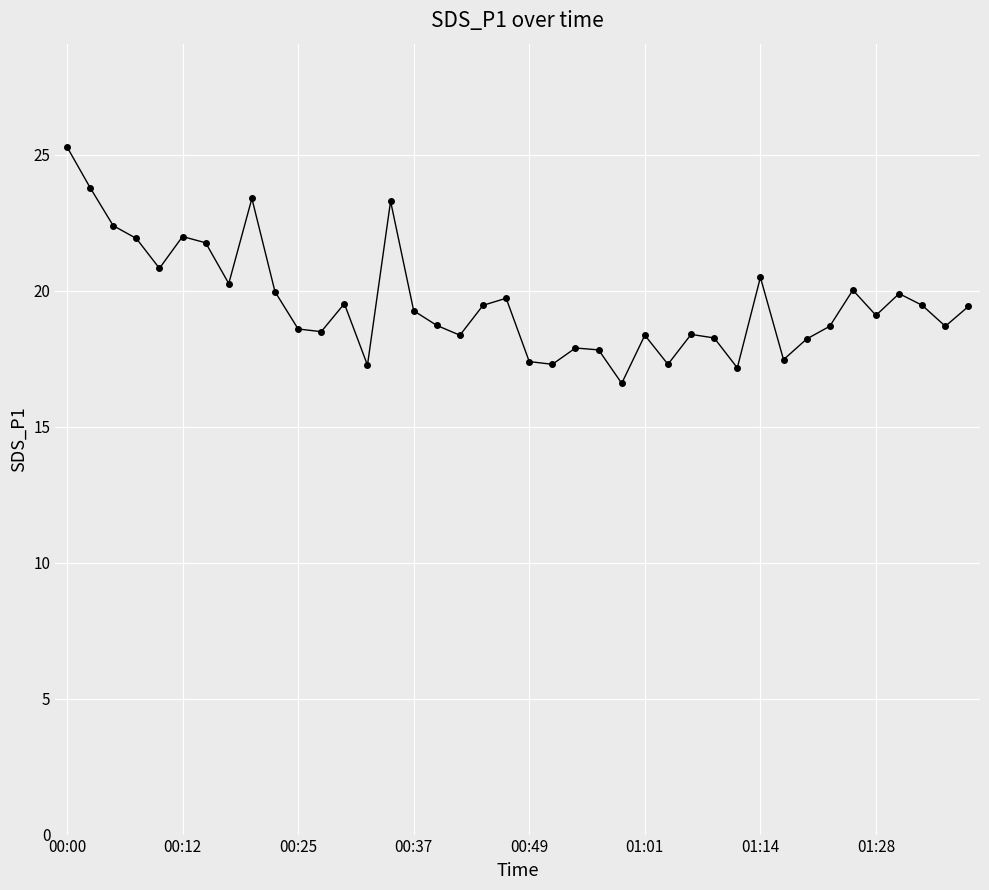

What is the average value?

19.6